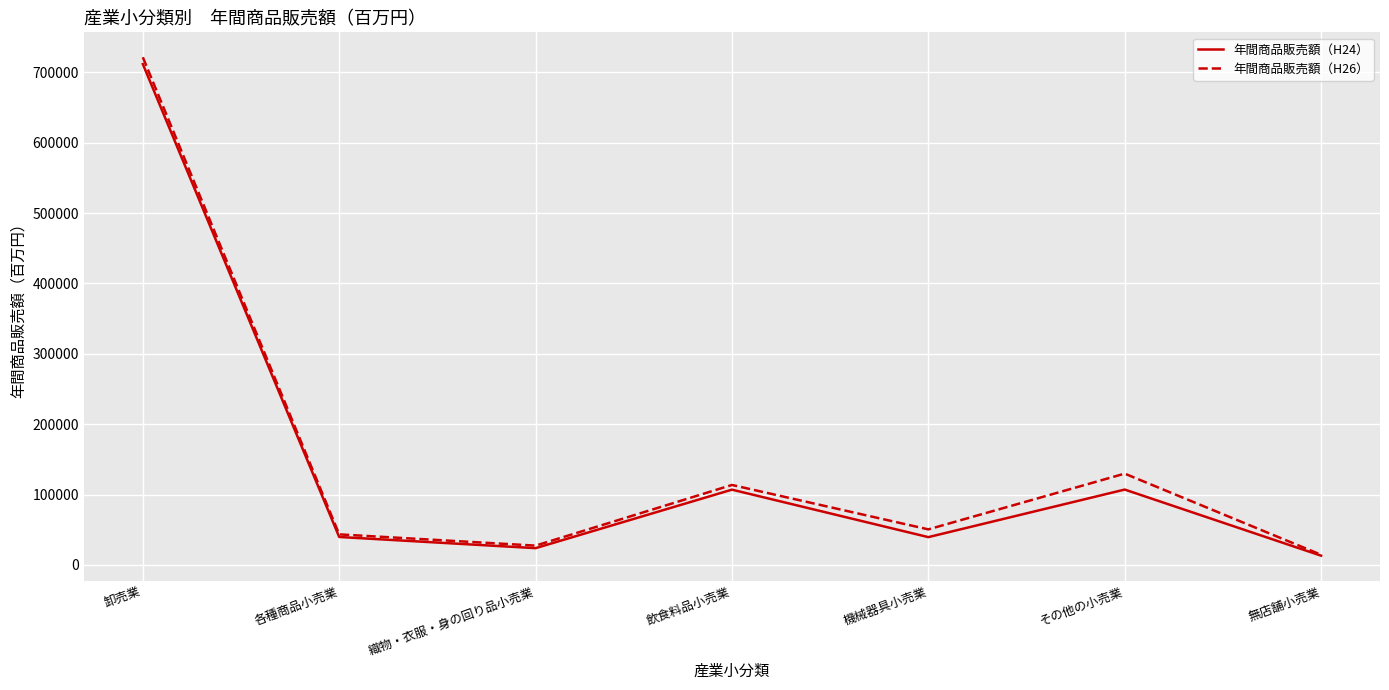

What is the maximum value for 年間商品販売額（H24）?

711808